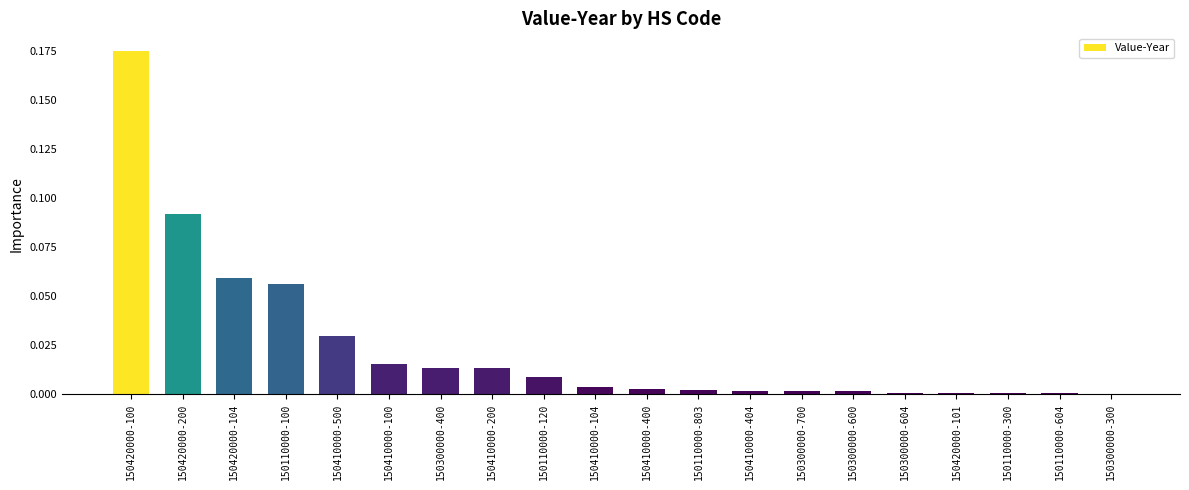

What position from the left is 150420000-104?

3